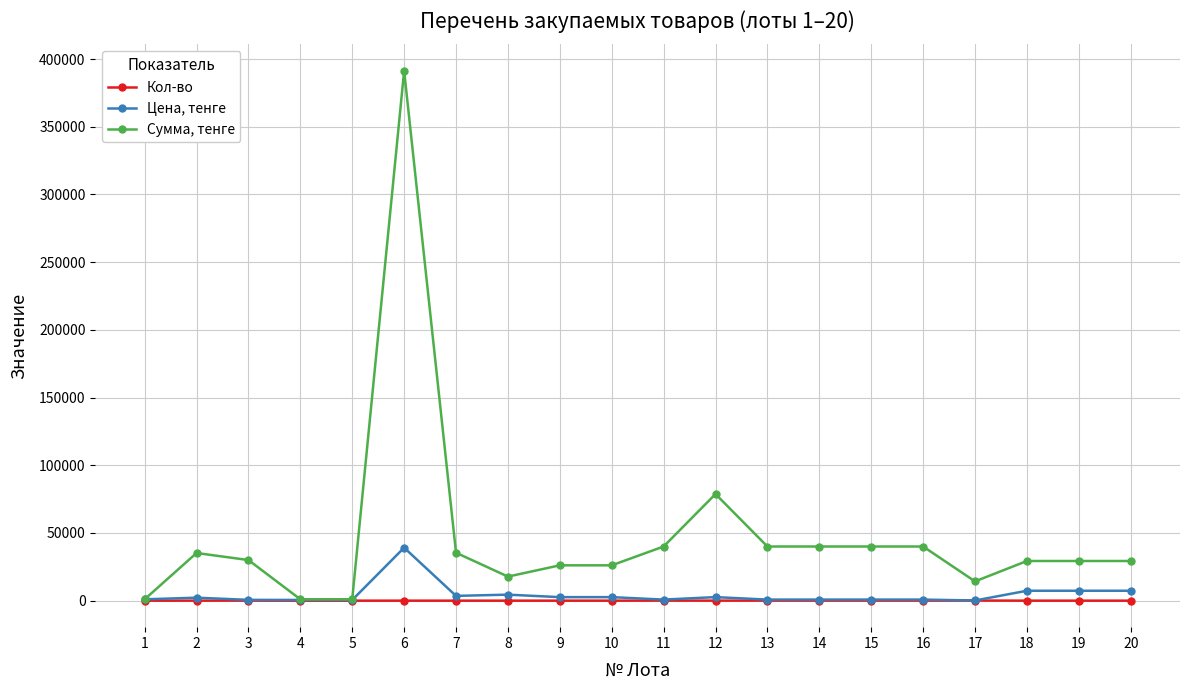

True or false: Сумма, тенге has more than 1 points higher than both neighbors.

True